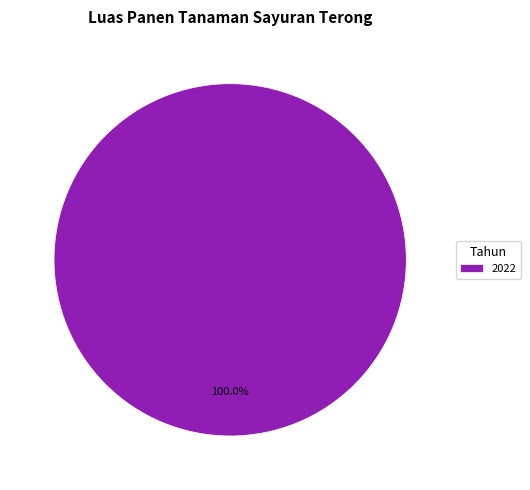

Is there a majority slice in this chart?

Yes